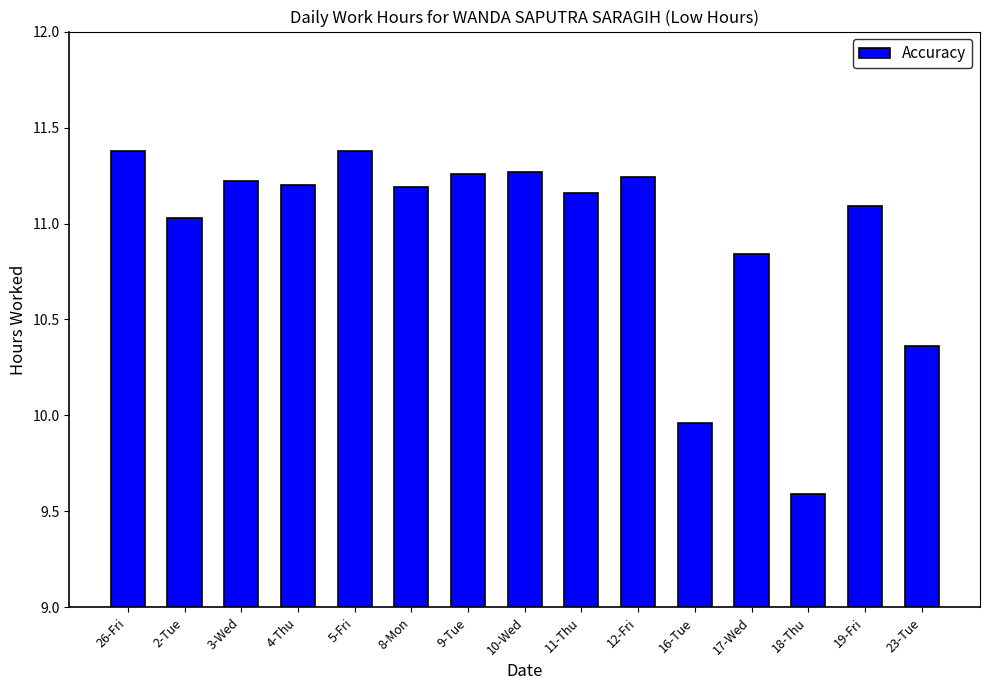

What is the average value?

10.9